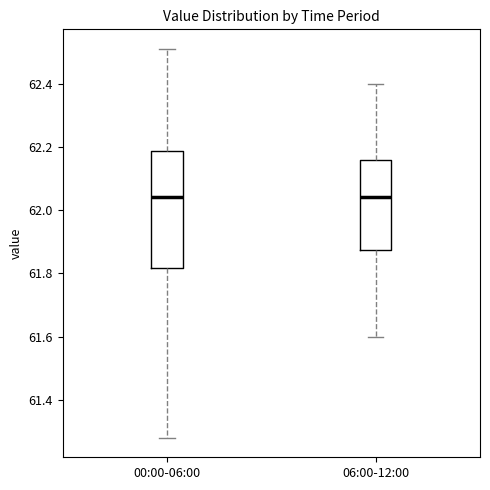

Reading left to right, transcribe this box plot: for each box, give where its median line is, the range the box spans, and where its two whiskers end, as read against the y-axis. The values are not printed on the chart, so give them approximately, as read against the axis.

00:00-06:00: median 62.04, box 61.82 to 62.18, whiskers 61.28 to 62.52
06:00-12:00: median 62.04, box 61.88 to 62.16, whiskers 61.60 to 62.40